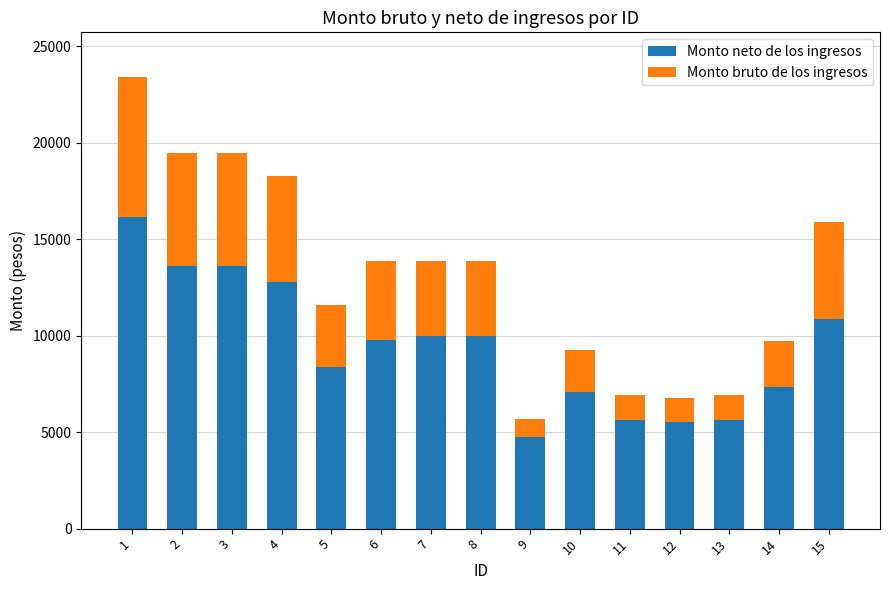

What is the difference between the Monto neto de los ingresos values at 3 and 1?

2568.6